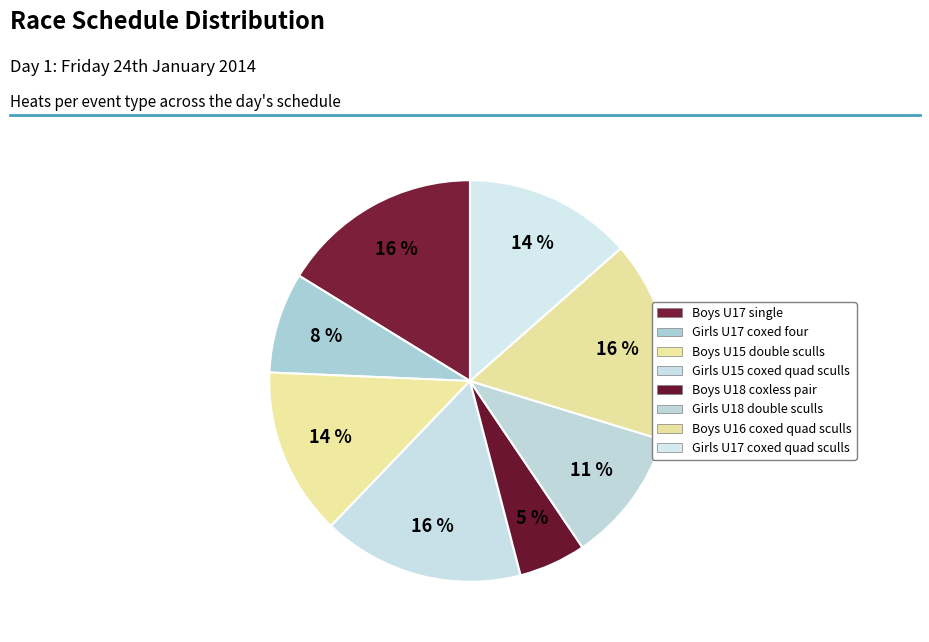

True or false: Girls U18 double sculls accounts for 11% of the total.

True